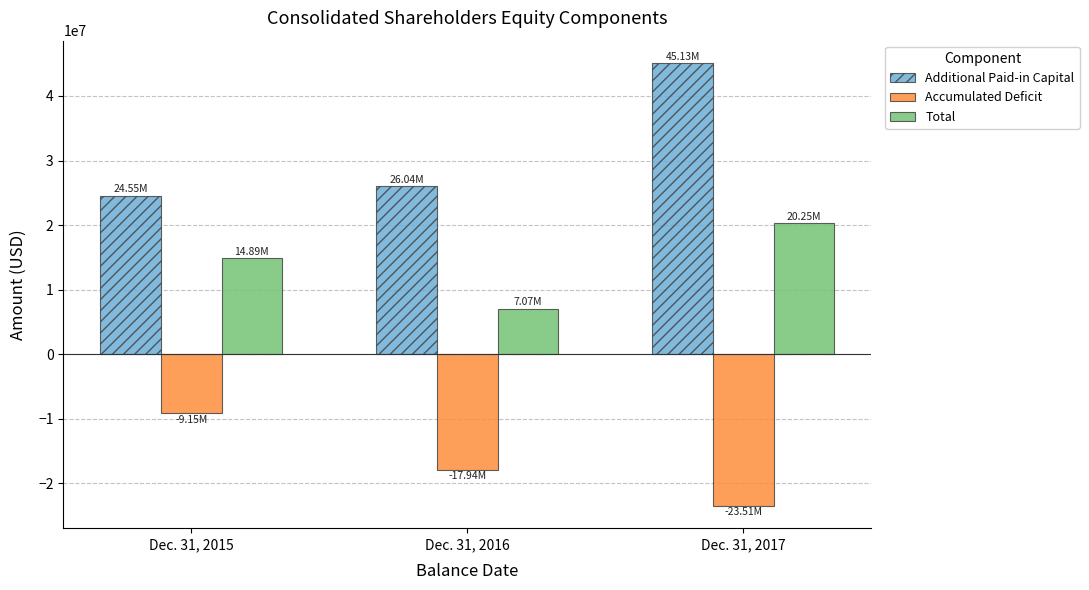

List the labels in order of Additional Paid-in Capital value, largest first.

Dec. 31, 2017, Dec. 31, 2016, Dec. 31, 2015